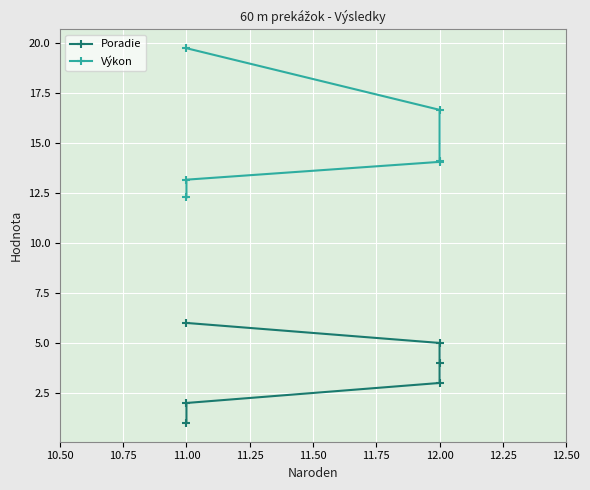

What is the value of the Výkon point at the 4th from the left?

14.1